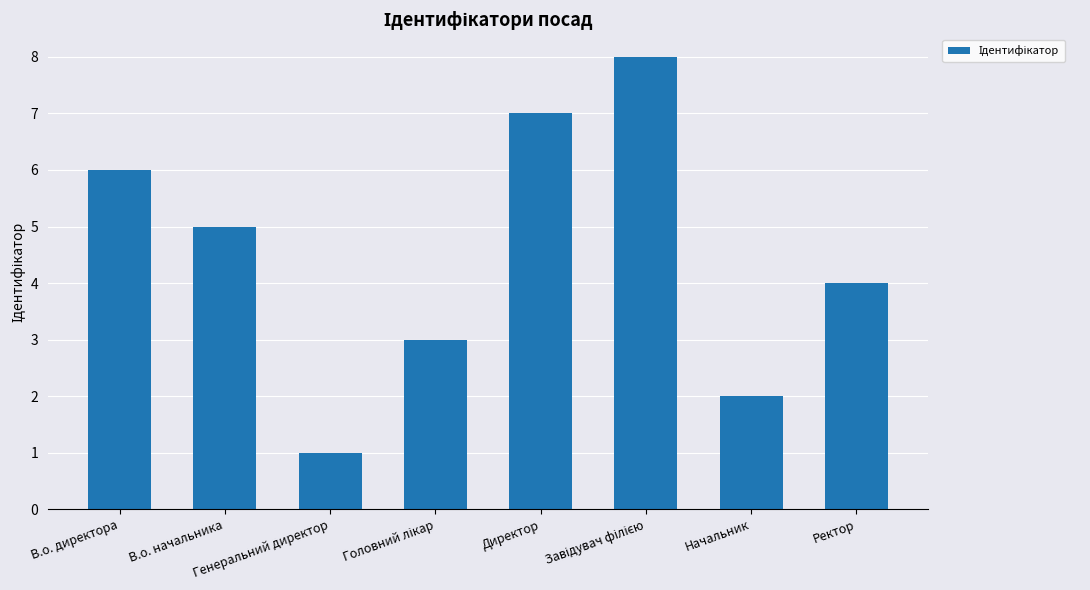

Where does the data first go above 5?

В.о. директора